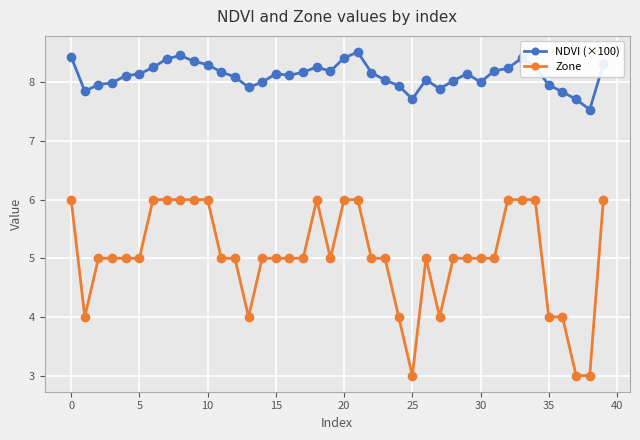

Which series has the largest total across all categories?

NDVI (×100)